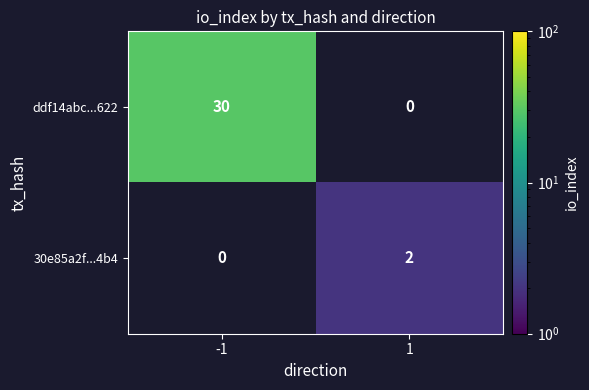

Read the ddf14abc...622 value at -1, to the nearest 10.

30